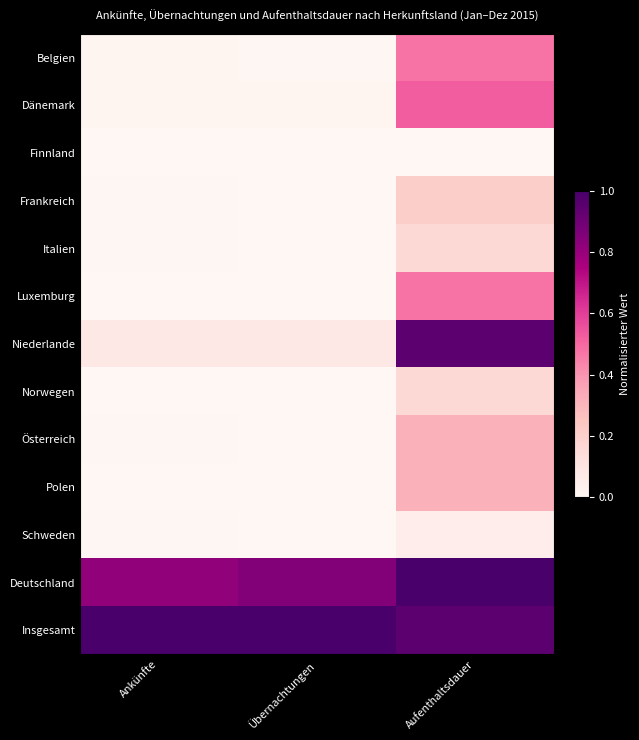

Reading right to left, what are all the values shown in this chart?

Belgien: Aufenthaltsdauer=0.5	Übernachtungen=0.0	Ankünfte=0.0
Dänemark: Aufenthaltsdauer=0.5	Übernachtungen=0.0	Ankünfte=0.0
Finnland: Aufenthaltsdauer=0.0	Übernachtungen=0.0	Ankünfte=0.0
Frankreich: Aufenthaltsdauer=0.2	Übernachtungen=0.0	Ankünfte=0.0
Italien: Aufenthaltsdauer=0.2	Übernachtungen=0.0	Ankünfte=0.0
Luxemburg: Aufenthaltsdauer=0.5	Übernachtungen=0.0	Ankünfte=0.0
Niederlande: Aufenthaltsdauer=0.9	Übernachtungen=0.1	Ankünfte=0.1
Norwegen: Aufenthaltsdauer=0.2	Übernachtungen=0.0	Ankünfte=0.0
Österreich: Aufenthaltsdauer=0.3	Übernachtungen=0.0	Ankünfte=0.0
Polen: Aufenthaltsdauer=0.3	Übernachtungen=0.0	Ankünfte=0.0
Schweden: Aufenthaltsdauer=0.1	Übernachtungen=0.0	Ankünfte=0.0
Deutschland: Aufenthaltsdauer=1.0	Übernachtungen=0.8	Ankünfte=0.8
Insgesamt: Aufenthaltsdauer=0.9	Übernachtungen=1.0	Ankünfte=1.0